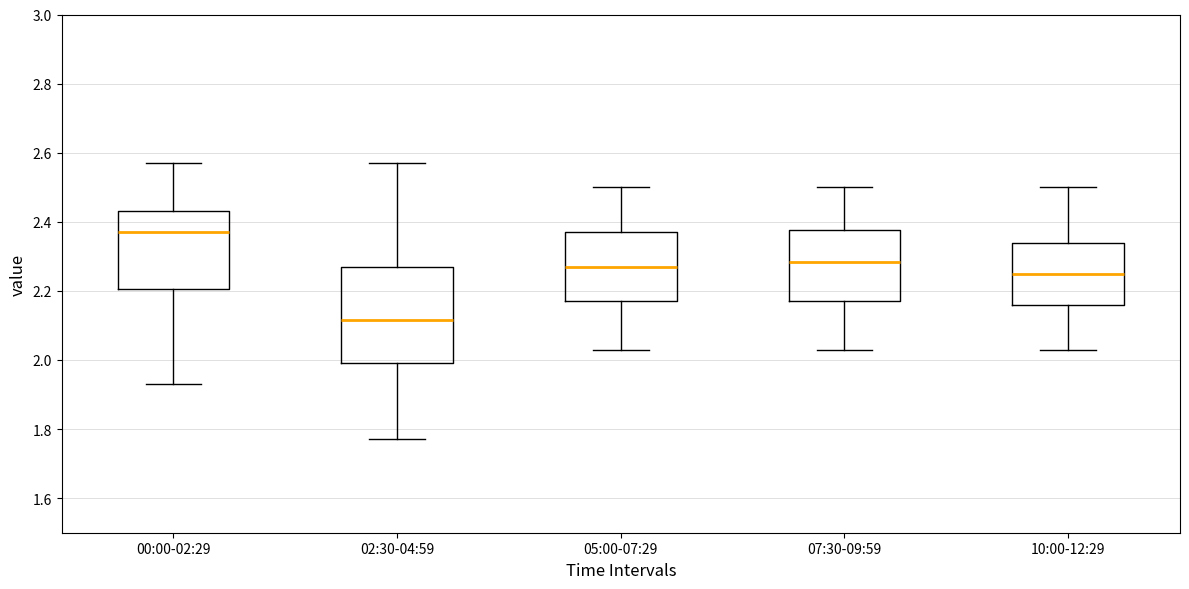

Where does the upper whisker of the box for 00:00-02:29 end on the y-axis? The values are not printed on the chart, so give them approximately, as read against the axis.

2.58